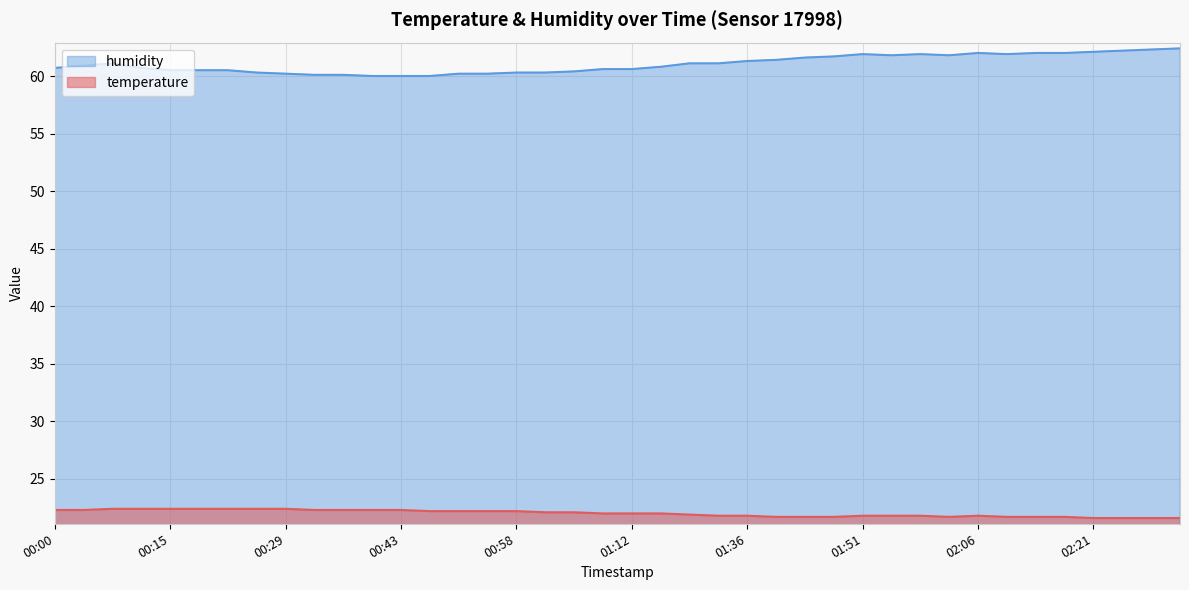

How many temperature values are between 21 and 22?

21